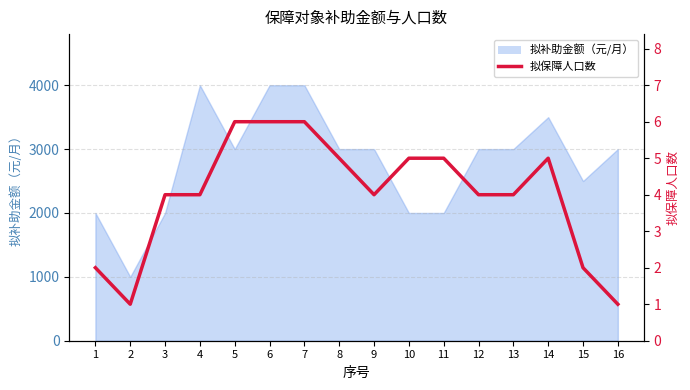

Is it true that the value at 8 is 5?

True